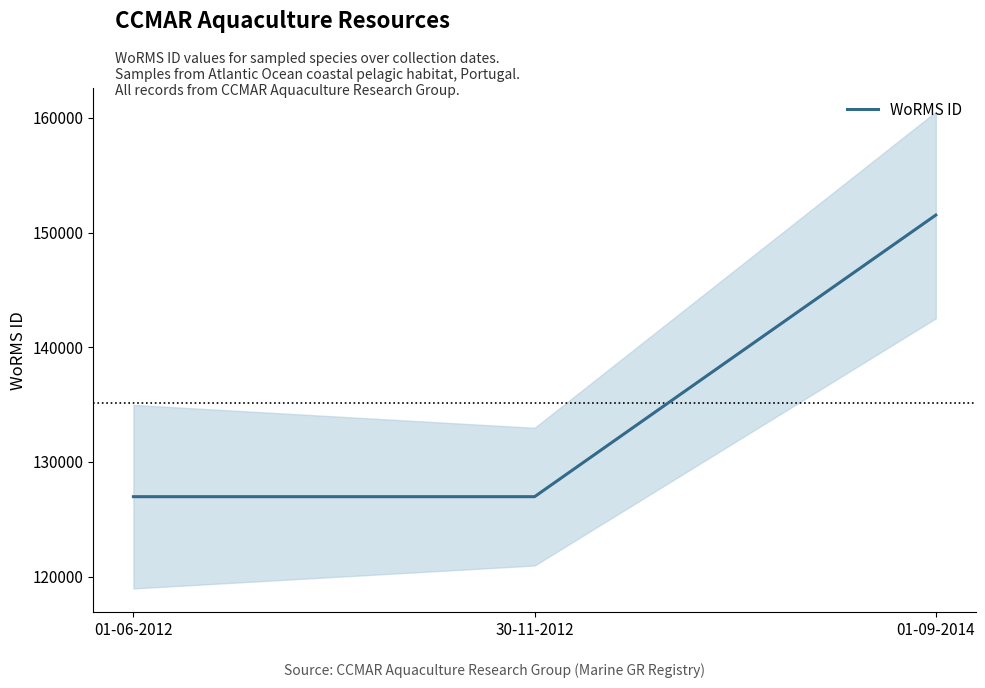

Which category has the highest value across all series?

01-09-2014